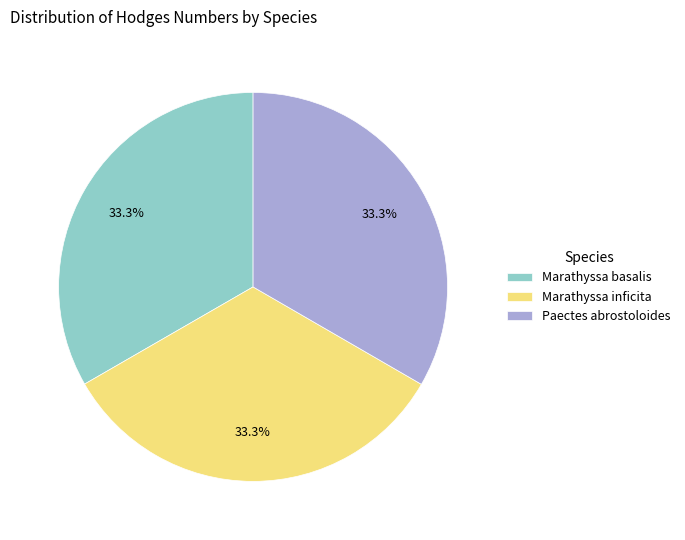

Is it true that Marathyssa inficita is 33% of the pie?

True